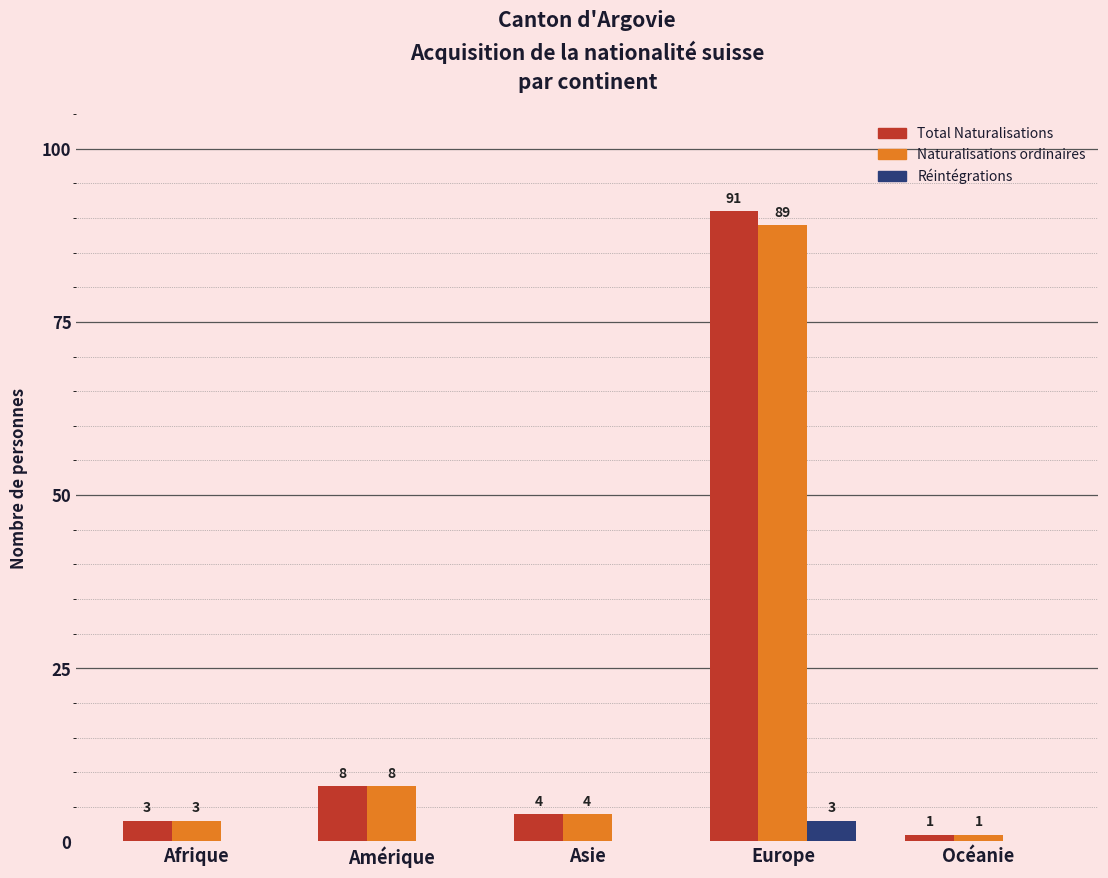

Reading left to right, list all the values displayed in this chart.

Total Naturalisations: 3	8	4	91	1
Naturalisations ordinaires: 3	8	4	89	1
Réintégrations: 0	0	0	3	0